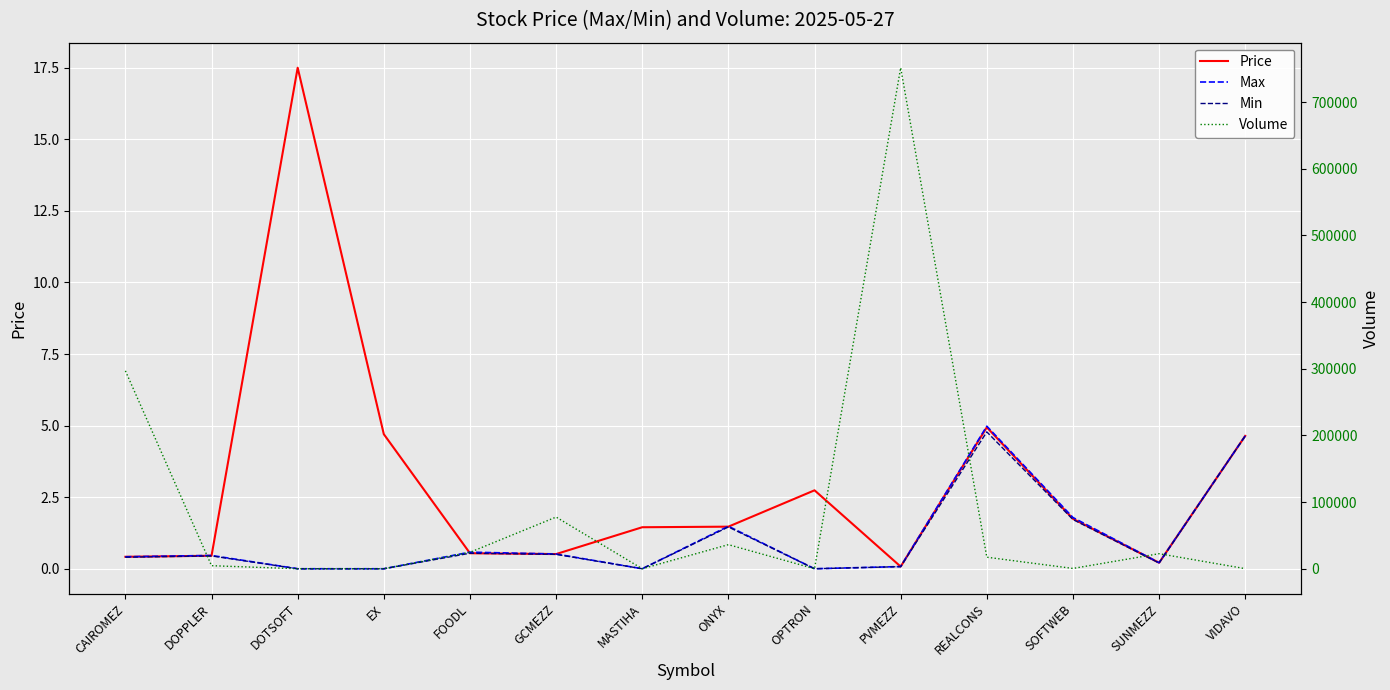

True or false: Price and Min cross at least once.

False